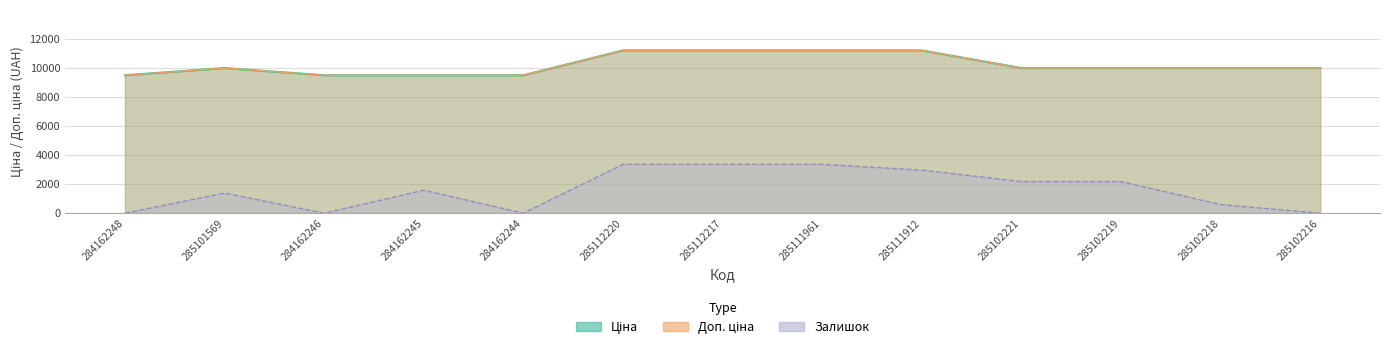

Where is the first local minimum for Залишок?

284162246